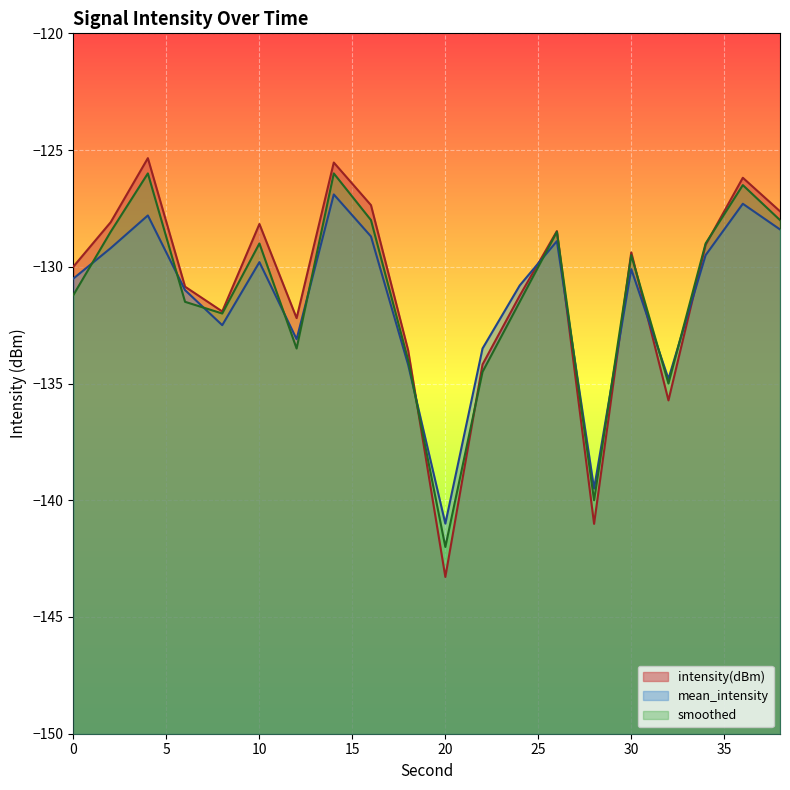

Which category has the highest value in the intensity(dBm) series?

4